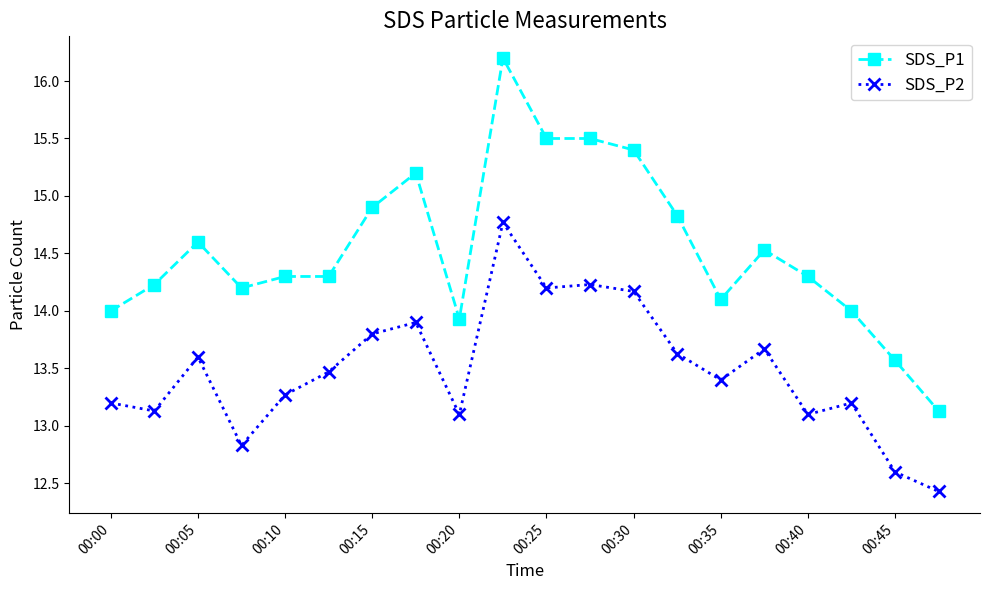

Which series has the widest spread of values?

SDS_P1